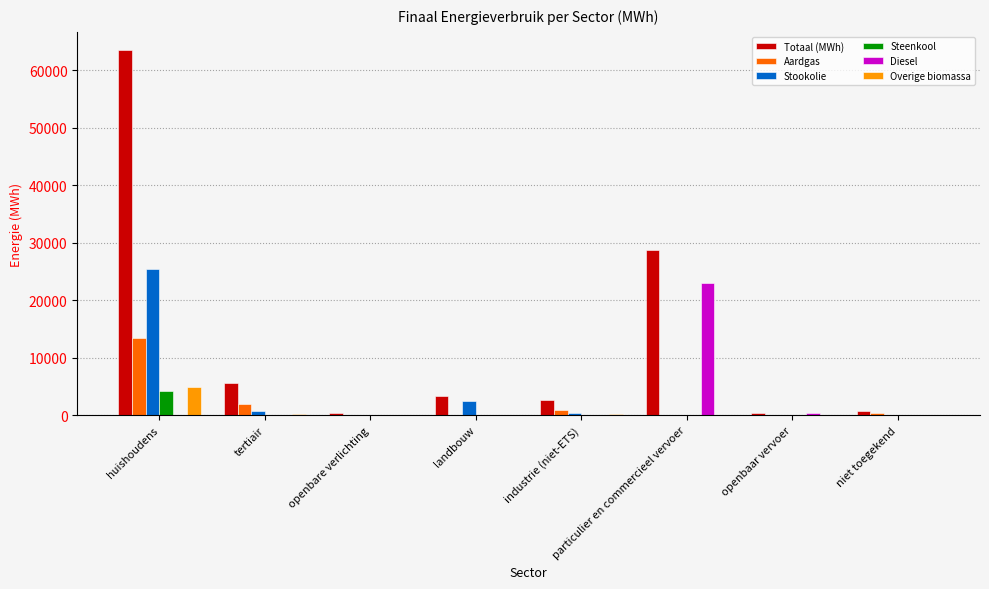

How many values in the Overige biomassa series exceed 0?

3